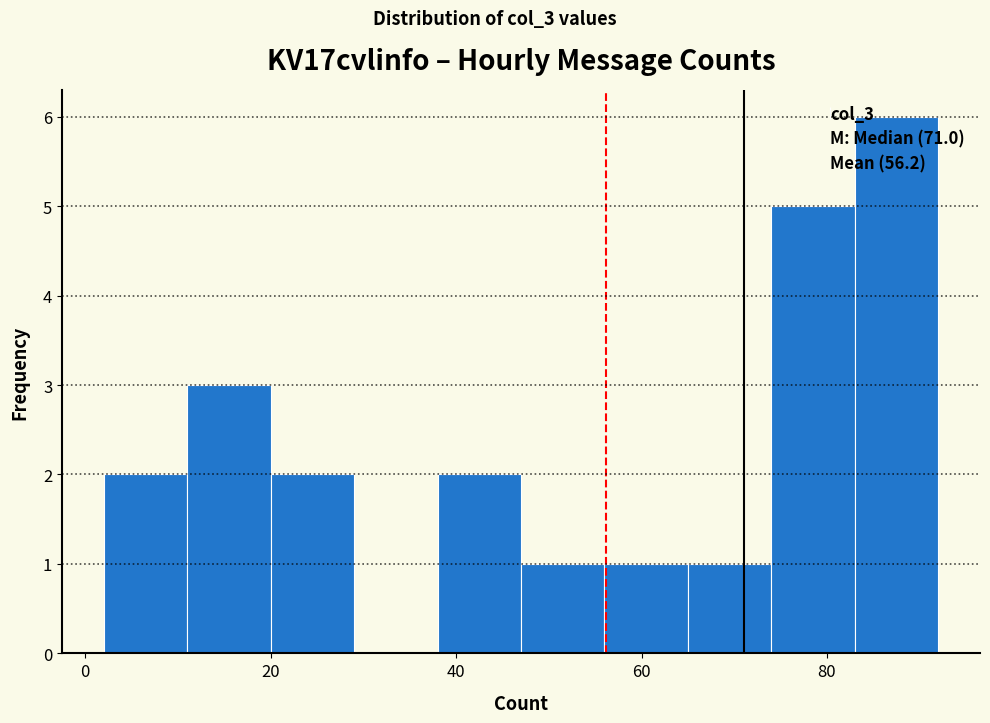

Over which range of the x-axis is the bar tallest?

83 to 92